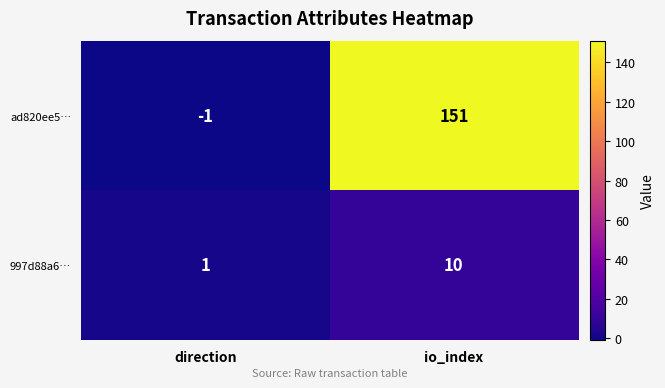

What is the difference between the maximum and minimum values in the ad820ee5… series?

152